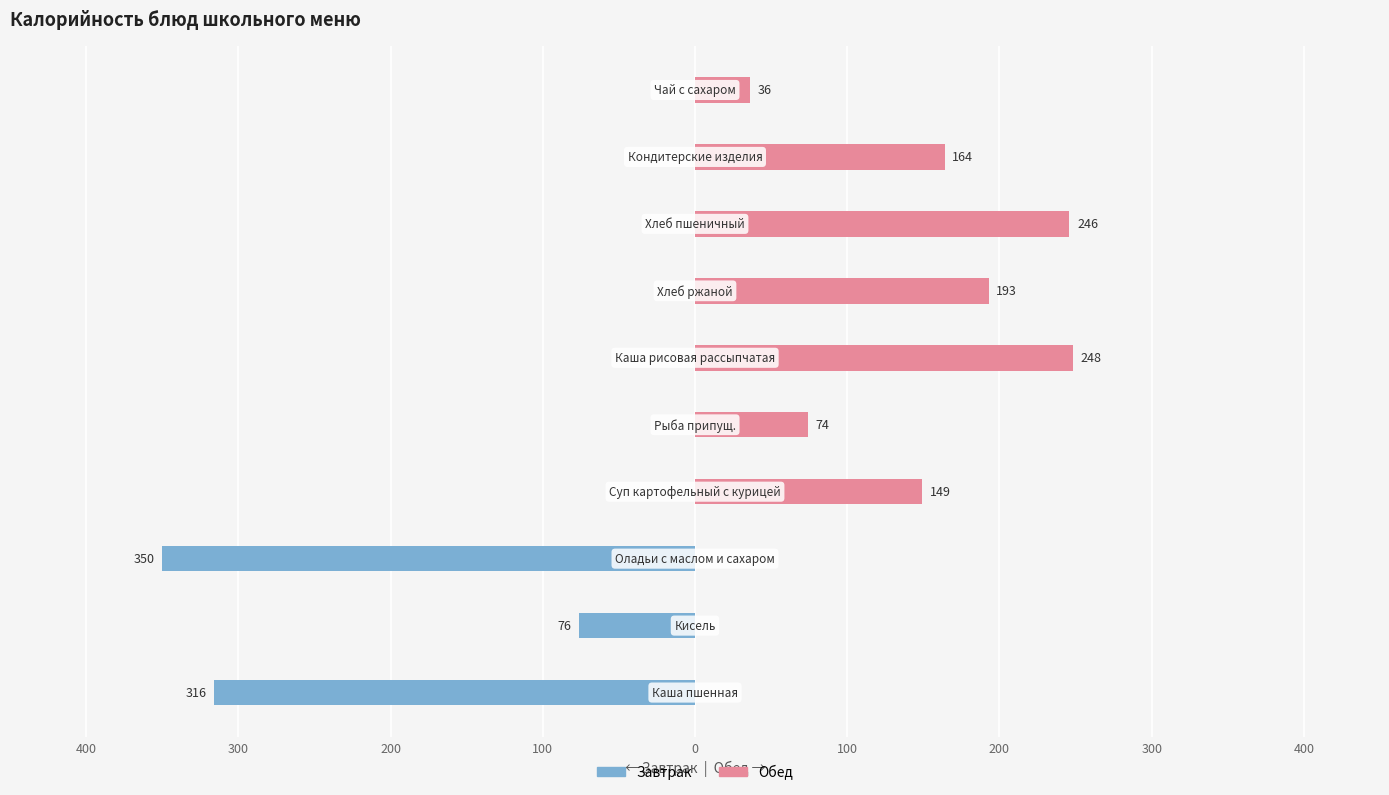

What is the sum of all Завтрак values?

-742